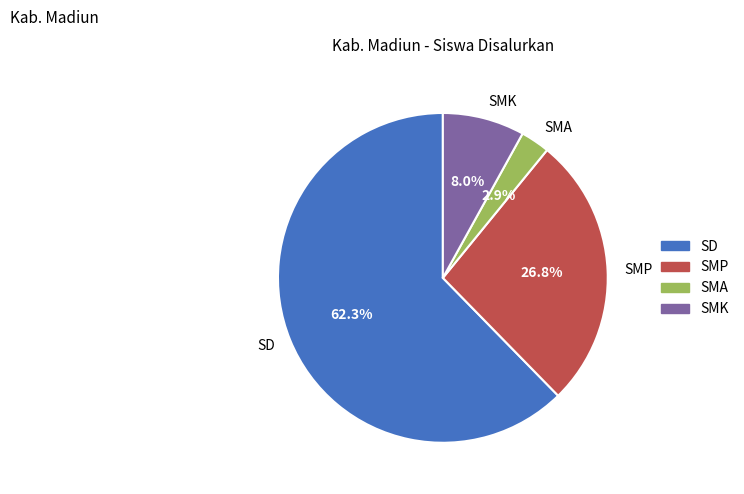

Count the number of slices in the pie.

4